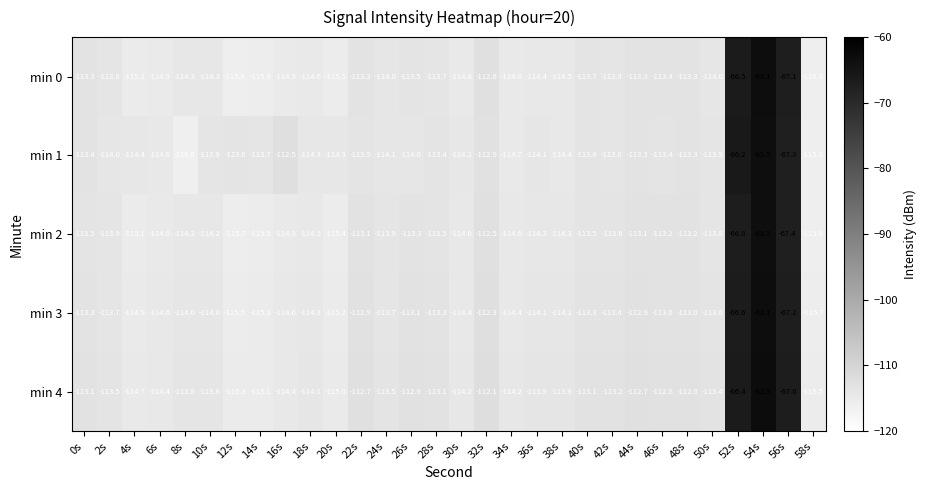

The min 4 series shows -112.7 at 44s. True or false?

True